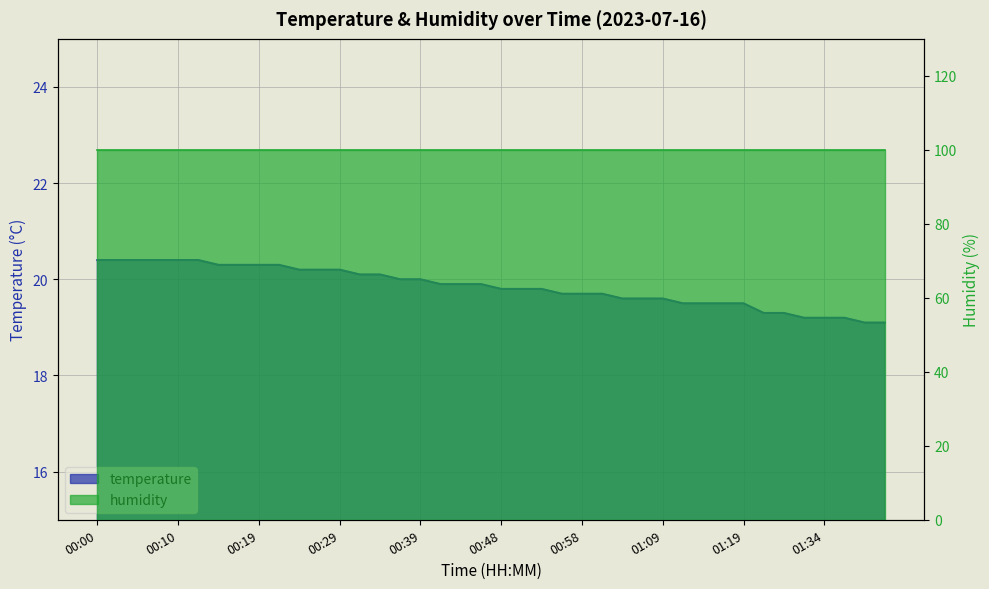

True or false: there are more than 1 points higher than both neighbors.

False